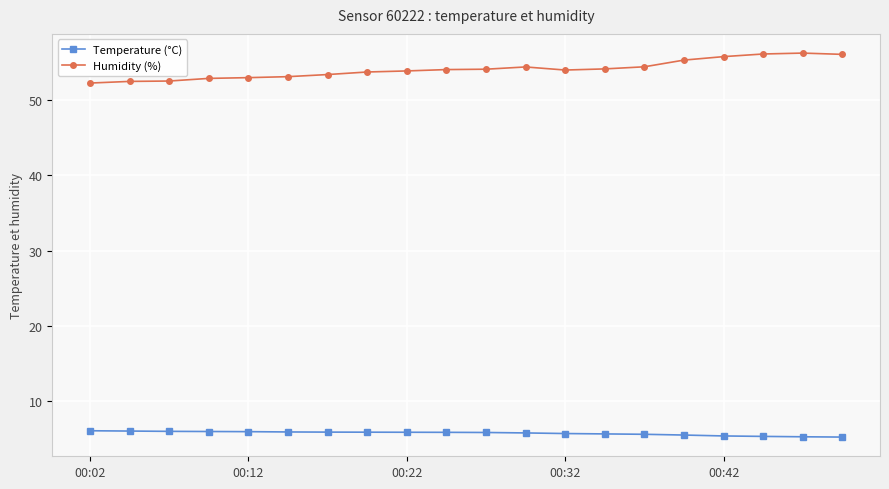

What is the maximum value for Temperature (°C)?

6.1